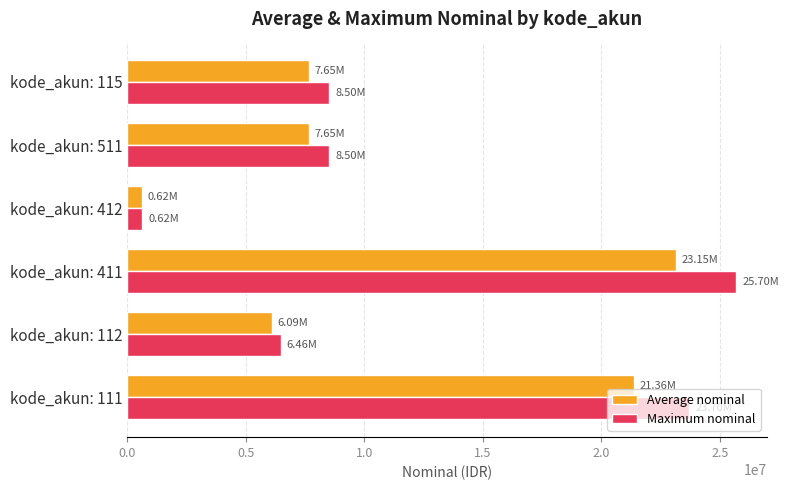

Rank the series by their average value, from lowest to highest.

Average nominal, Maximum nominal